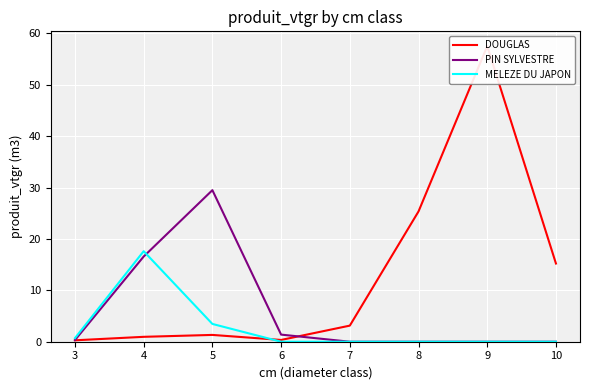

Reading left to right, transcribe all the data shown in this chart.

DOUGLAS: 0.3	1.0	1.3	0.3	3.1	25.4	57.5	15.2
PIN SYLVESTRE: 0.3	16.6	29.5	1.4	0.0	0.0	0.0	0.0
MELEZE DU JAPON: 0.7	17.6	3.5	0.0	0.0	0.0	0.0	0.0